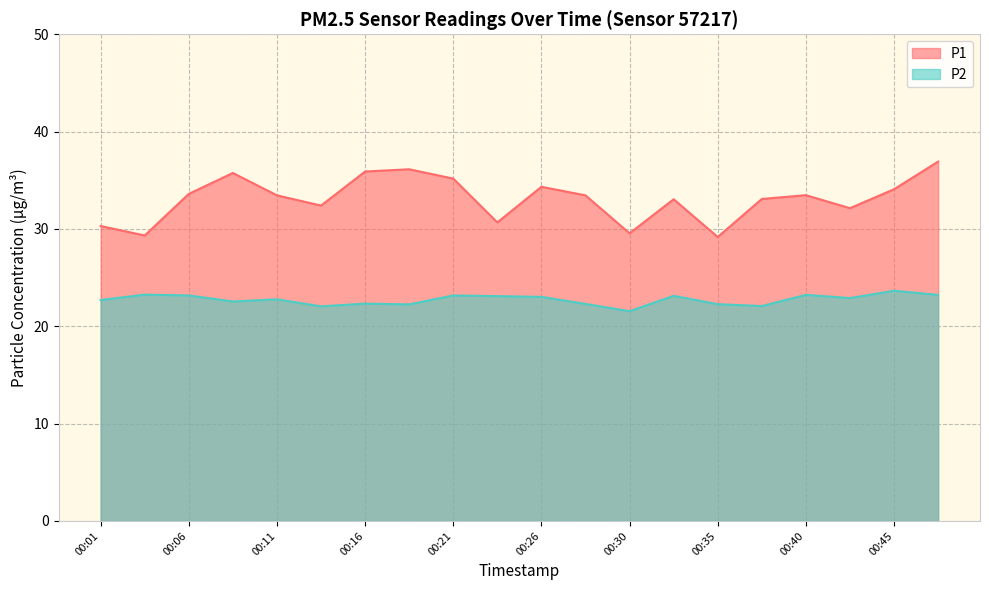

True or false: P1 and P2 cross at least once.

False